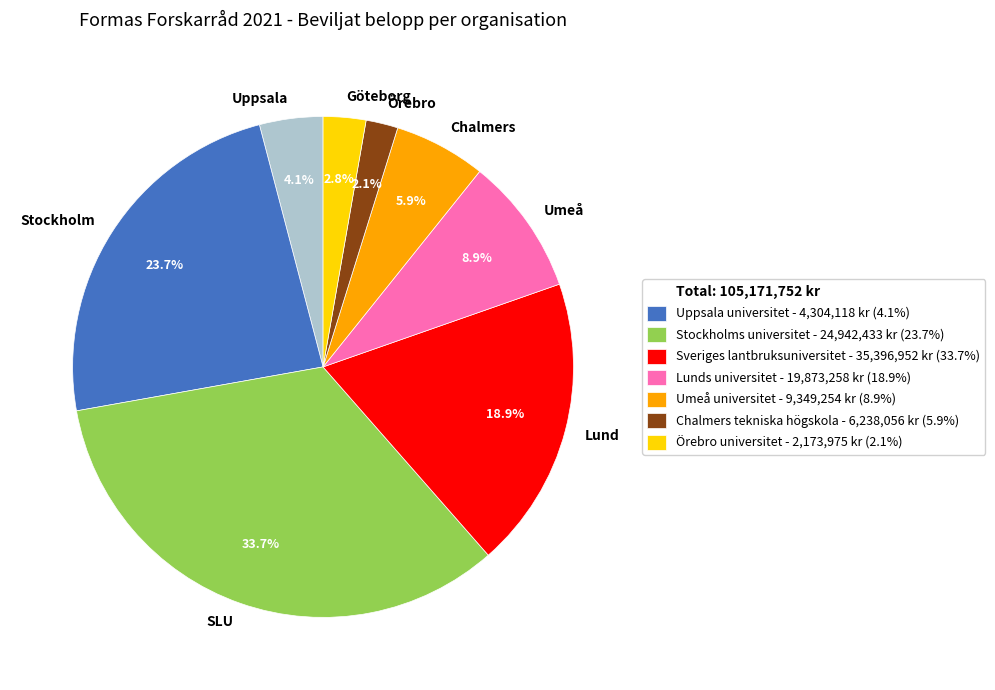

Does Chalmers account for over 50% of the chart?

No